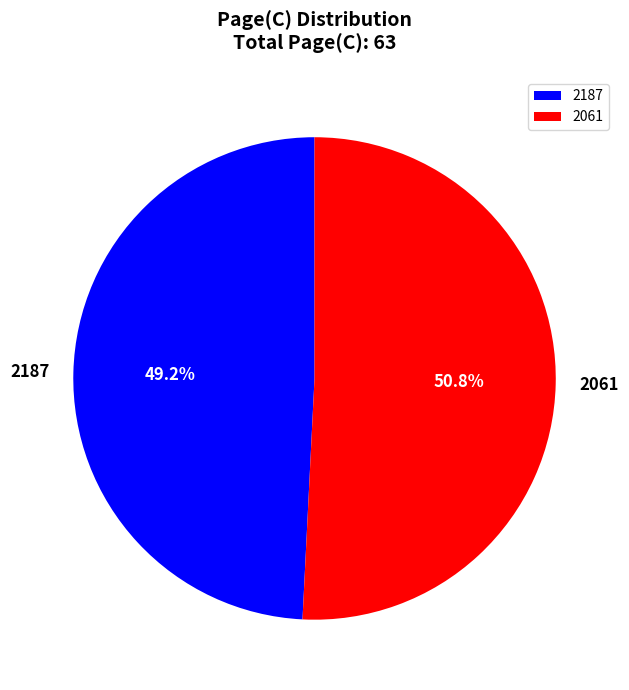

Which category has the biggest portion of the pie?

2061